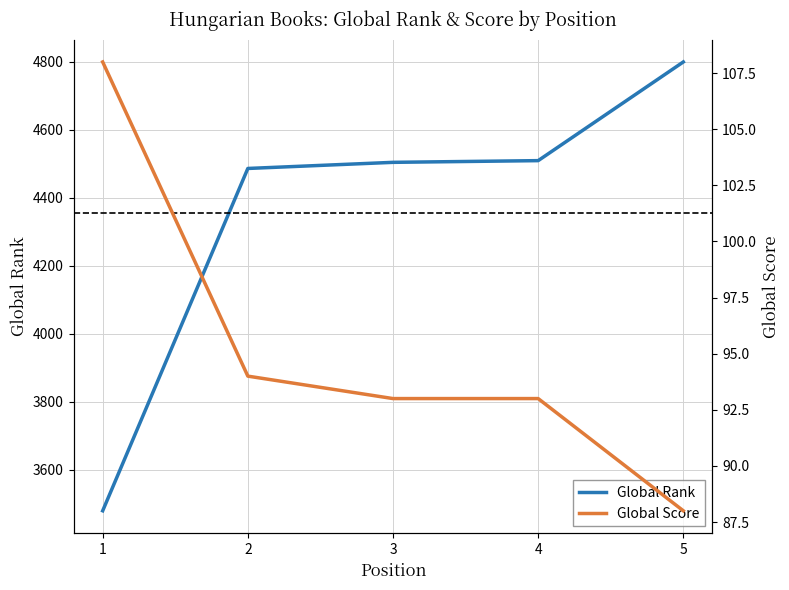

List the series in order of their peak value, lowest first.

Global Score, Global Rank